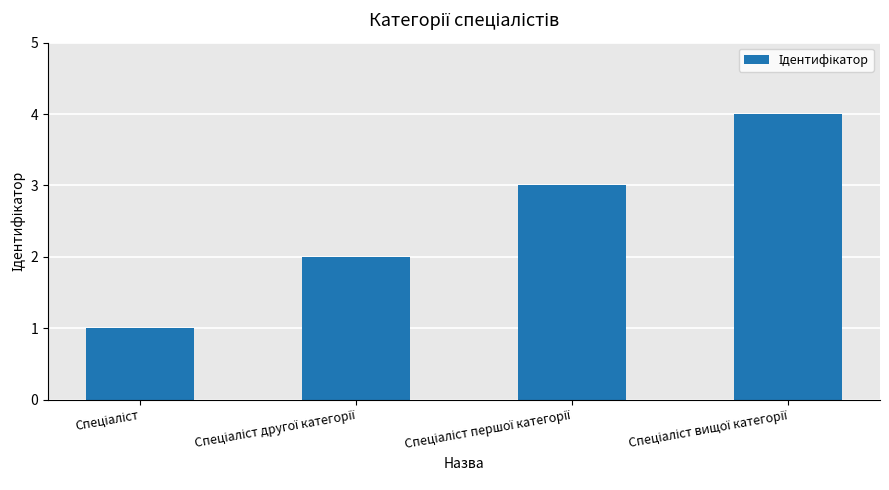

Does the chart contain stacked bars?

No